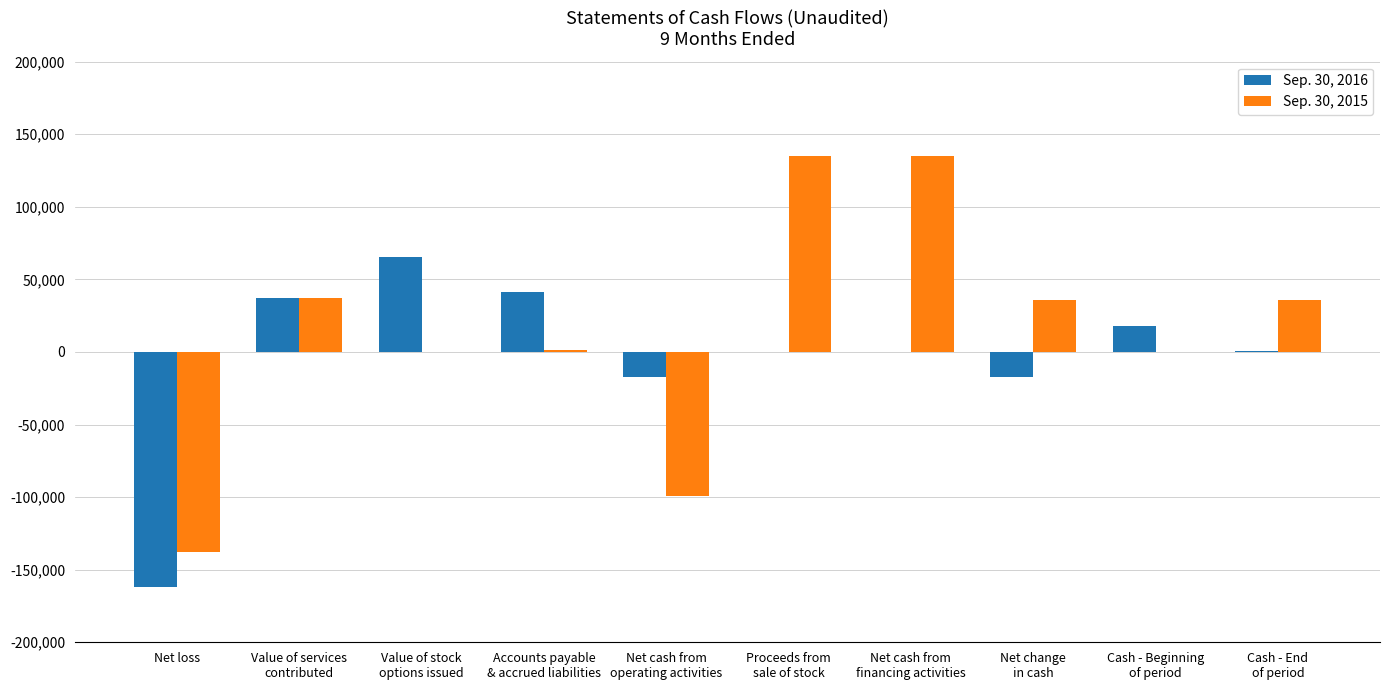

Is it true that Sep. 30, 2015 equals -137637 at Net loss?

True